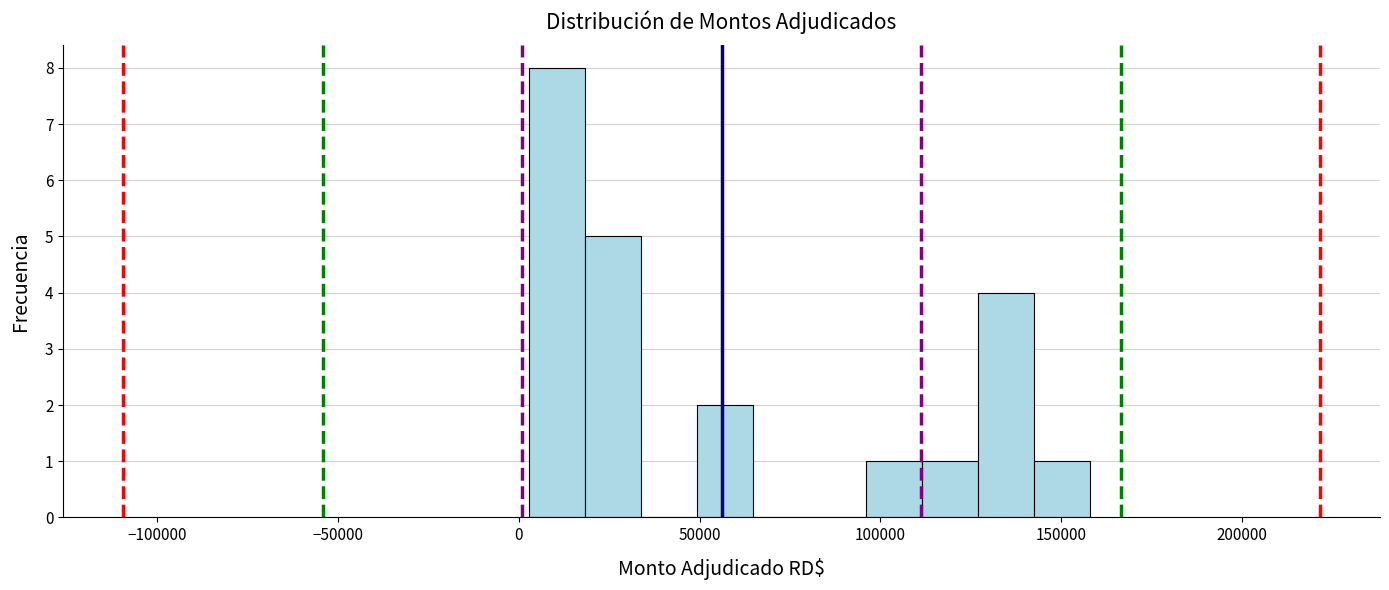

Around what value on the x-axis is the tallest bar? Give the approximate position of its centre, as read against the axis.

10000